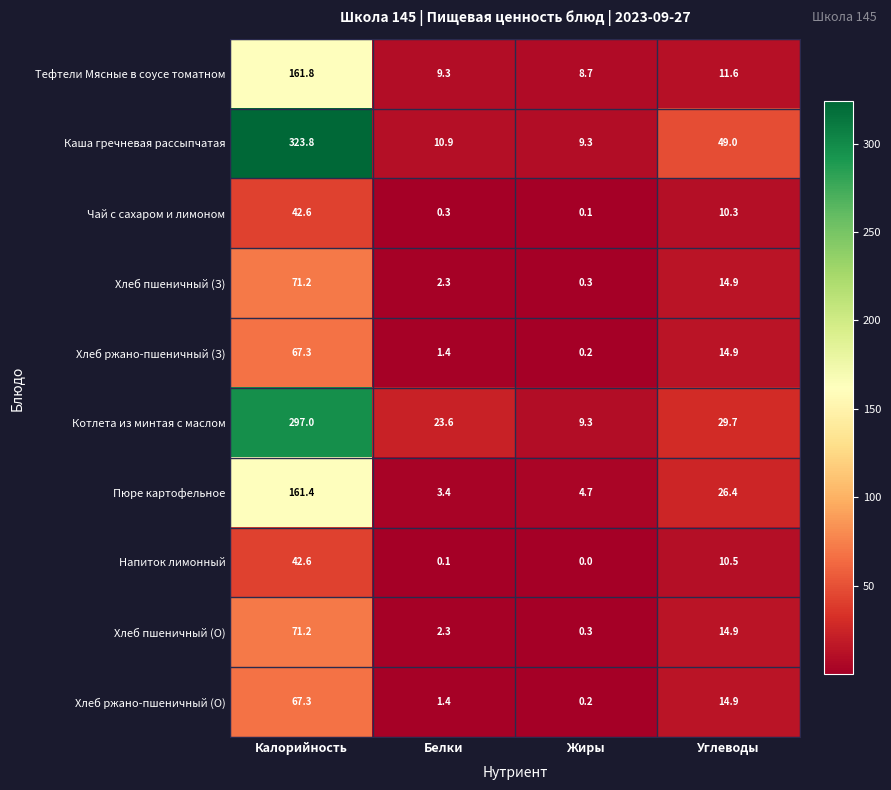

Which label corresponds to the largest value in the chart?

Калорийность